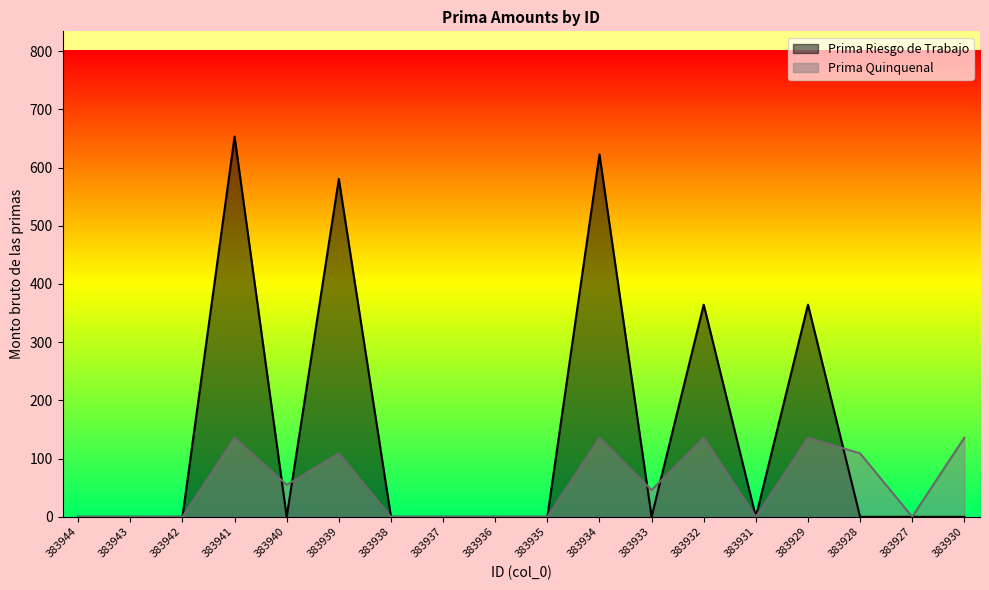

Rank the series by their average value, from highest to lowest.

Prima Riesgo de Trabajo, Prima Quinquenal